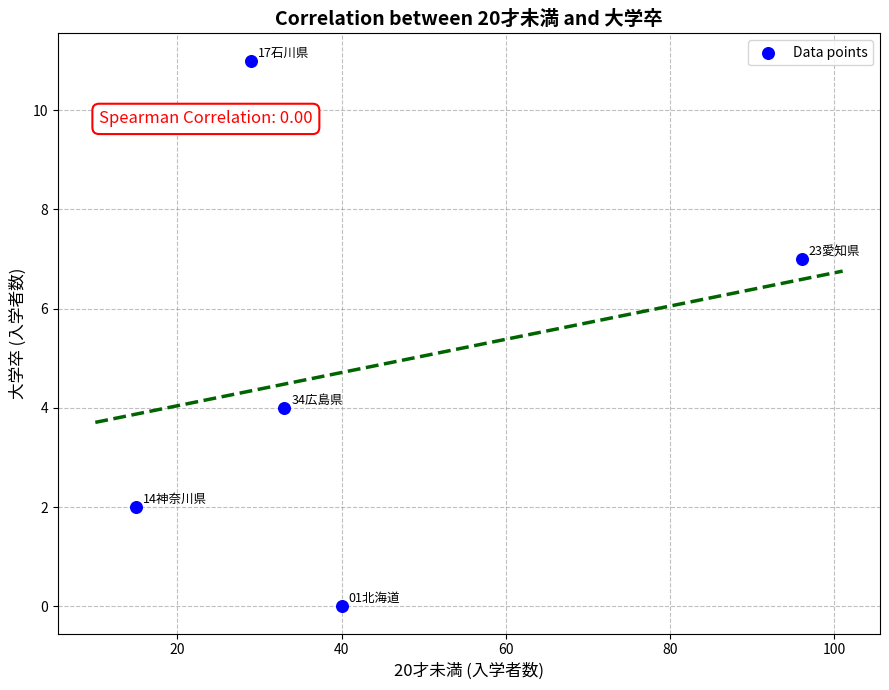

What is the range of Y values (max minus min)?

11